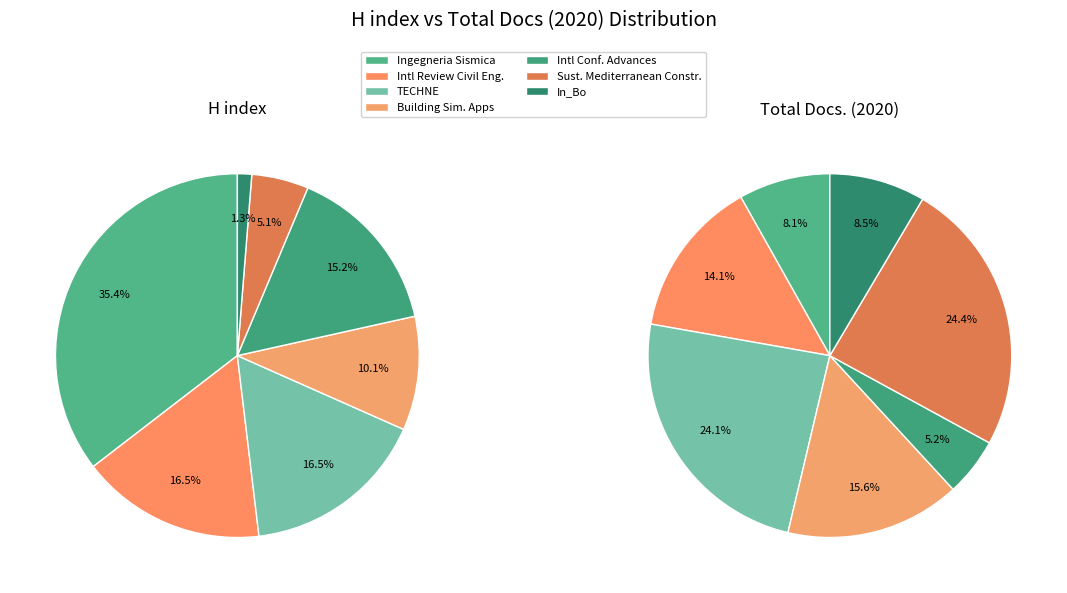

Which series has the widest spread of values?

Total Docs. (2020)